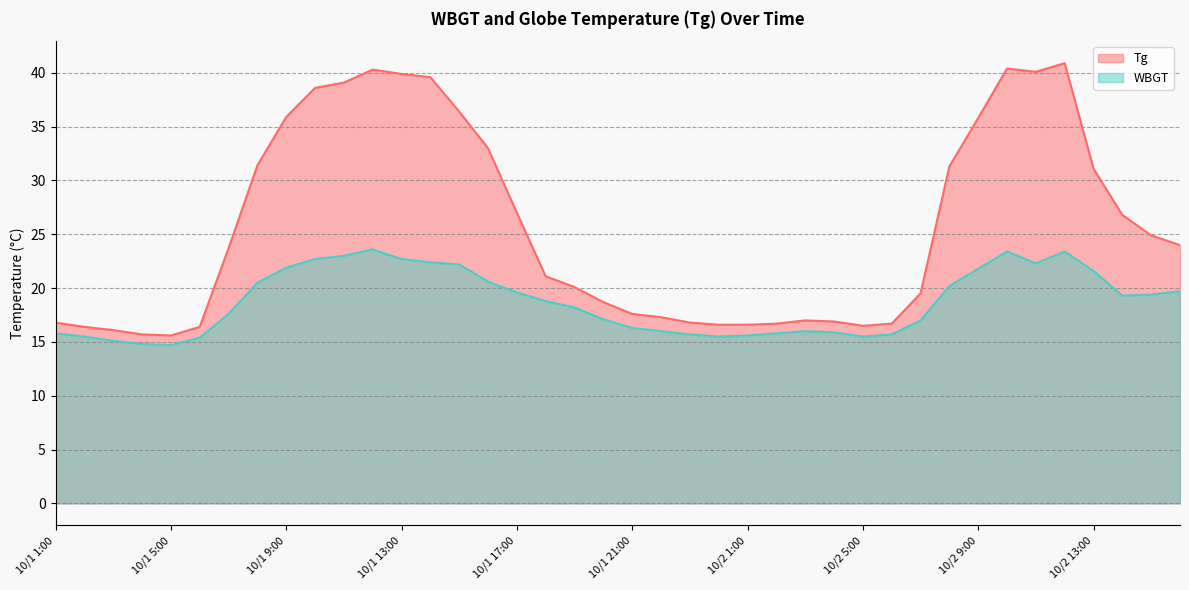

At how many categories does at least one series exceed 23?

20